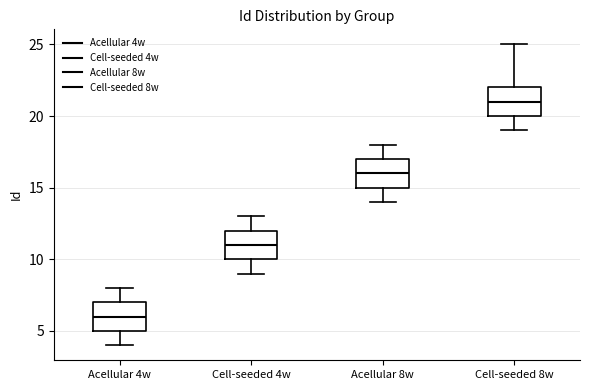

Reading left to right, read every box against the y-axis: the position of its median line, the range the box covers, and the ends of its whiskers. The values are not printed on the chart, so give them approximately, as read against the axis.

Acellular 4w: median 6, box 5 to 7, whiskers 4 to 8
Cell-seeded 4w: median 11, box 10 to 12, whiskers 9 to 13
Acellular 8w: median 16, box 15 to 17, whiskers 14 to 18
Cell-seeded 8w: median 21, box 20 to 22, whiskers 19 to 25